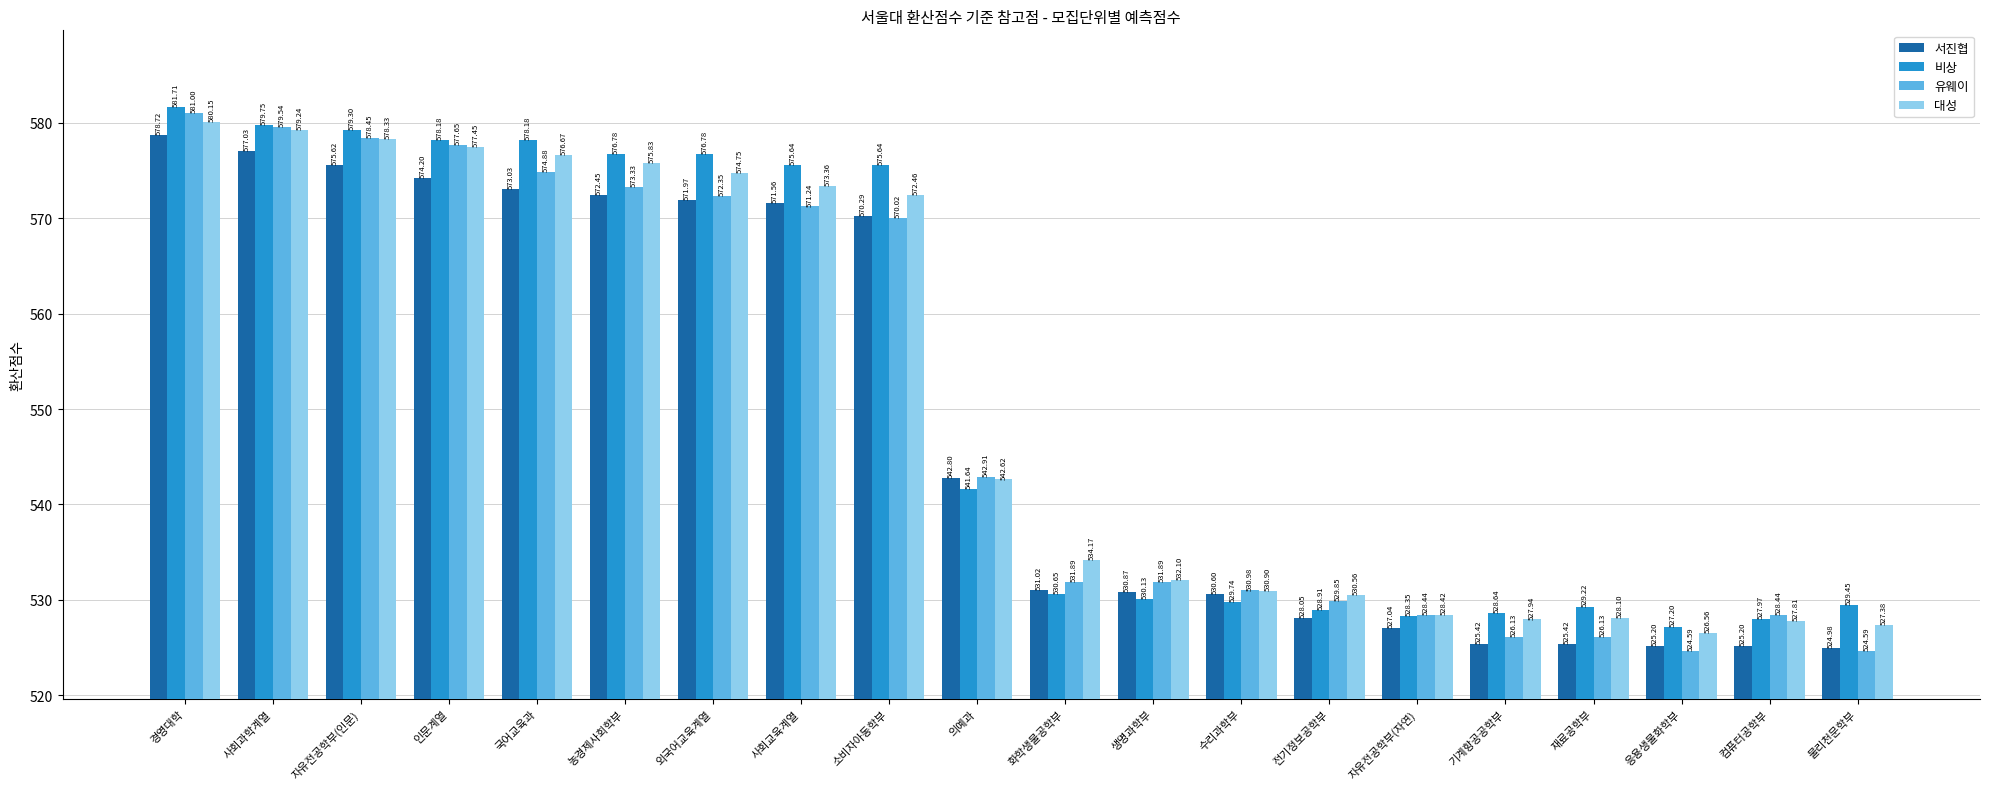

At 사회과학계열, list the series in order from largest to smallest.

비상, 유웨이, 대성, 서진협